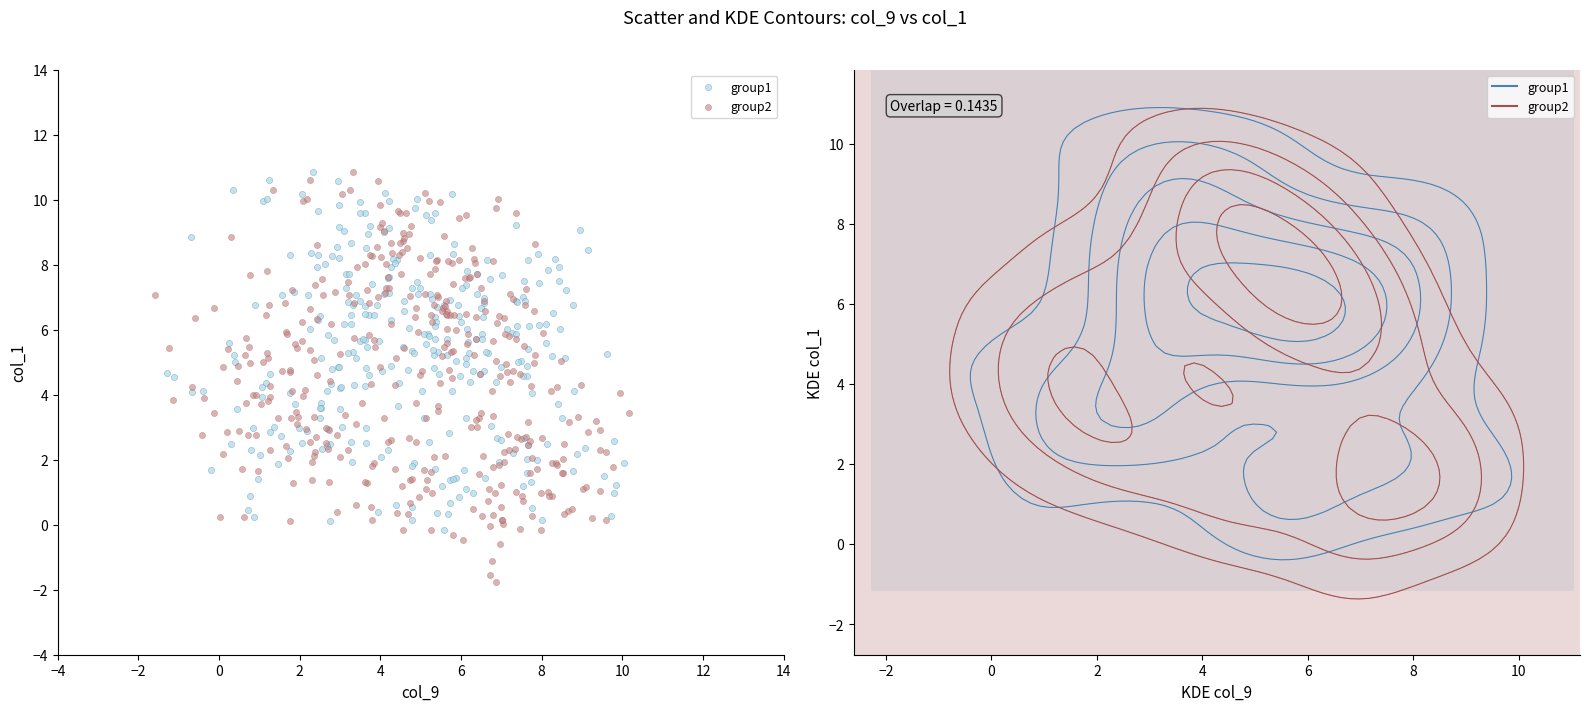

Which series reaches the minimum Y coordinate?

group2